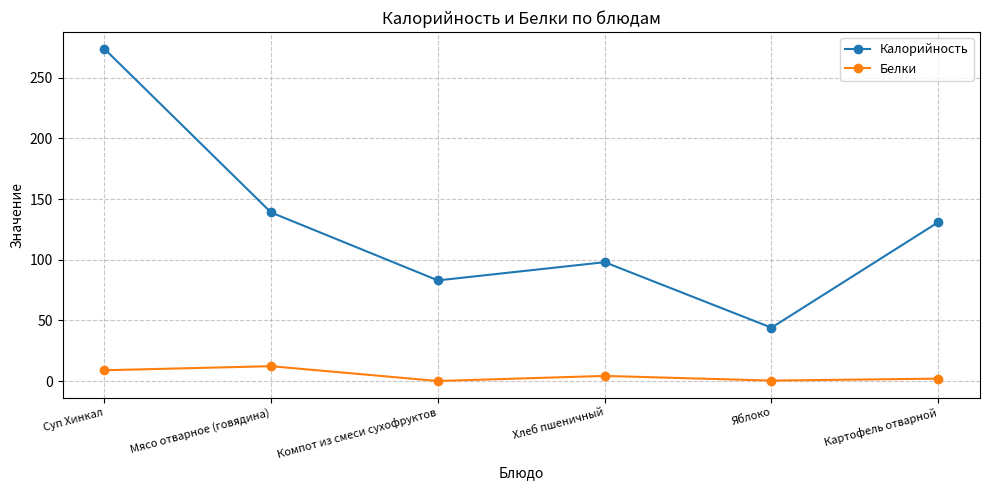

How many data points in Белки are less than 4?

3